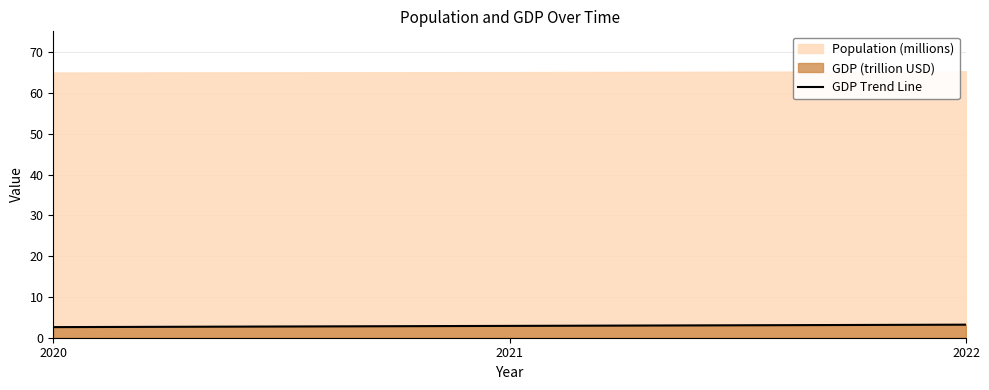

How many data points does each series have?

3